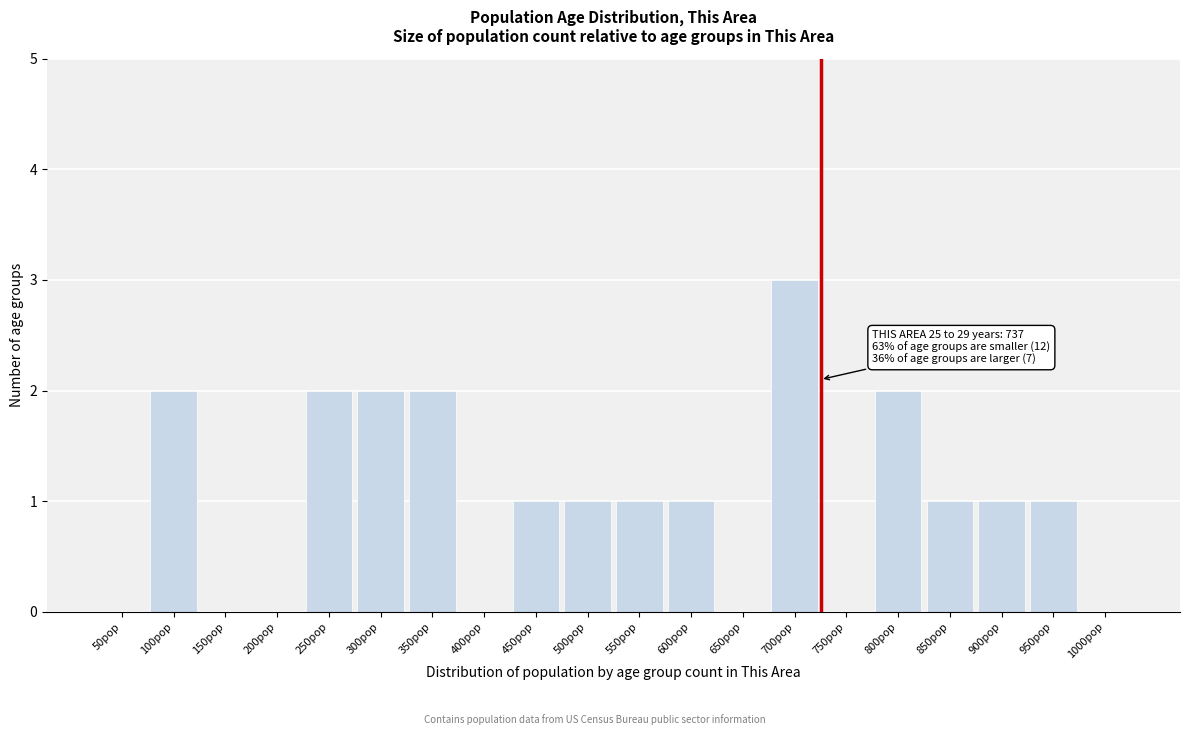

Reading left to right, transcribe all the data shown in this chart.

50pop=0	100pop=2	150pop=0	200pop=0	250pop=2	300pop=2	350pop=2	400pop=0	450pop=1	500pop=1	550pop=1	600pop=1	650pop=0	700pop=3	750pop=0	800pop=2	850pop=1	900pop=1	950pop=1	1000pop=0